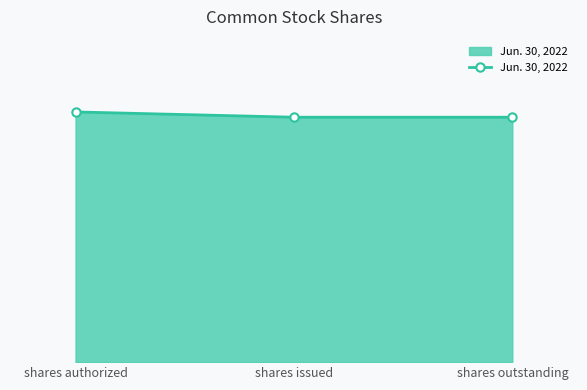

Rank the categories by value from highest to lowest.

shares authorized, shares issued, shares outstanding